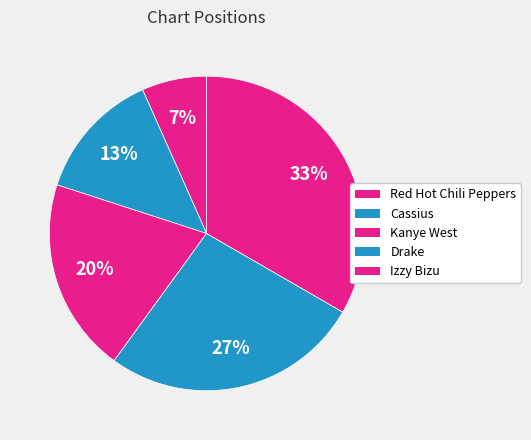

What is the total percentage of Red Hot Chili Peppers and Kanye West?

26.7%